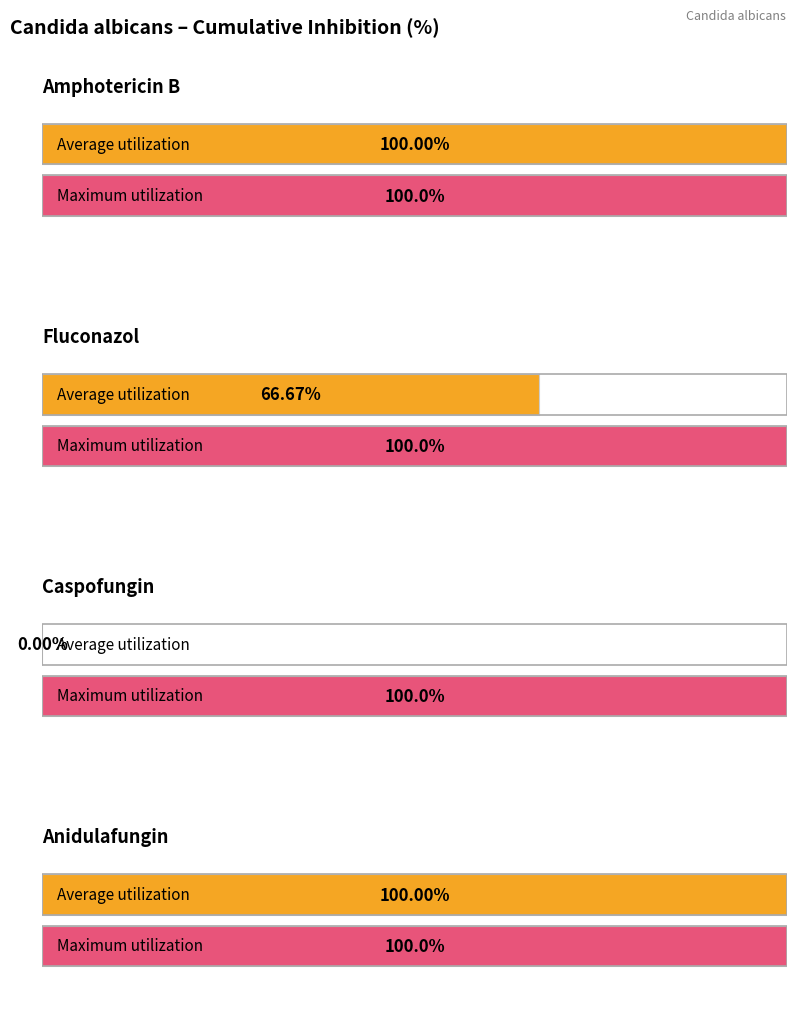

True or false: Amphotericin B has a value of 100.0 at 0.125.

True